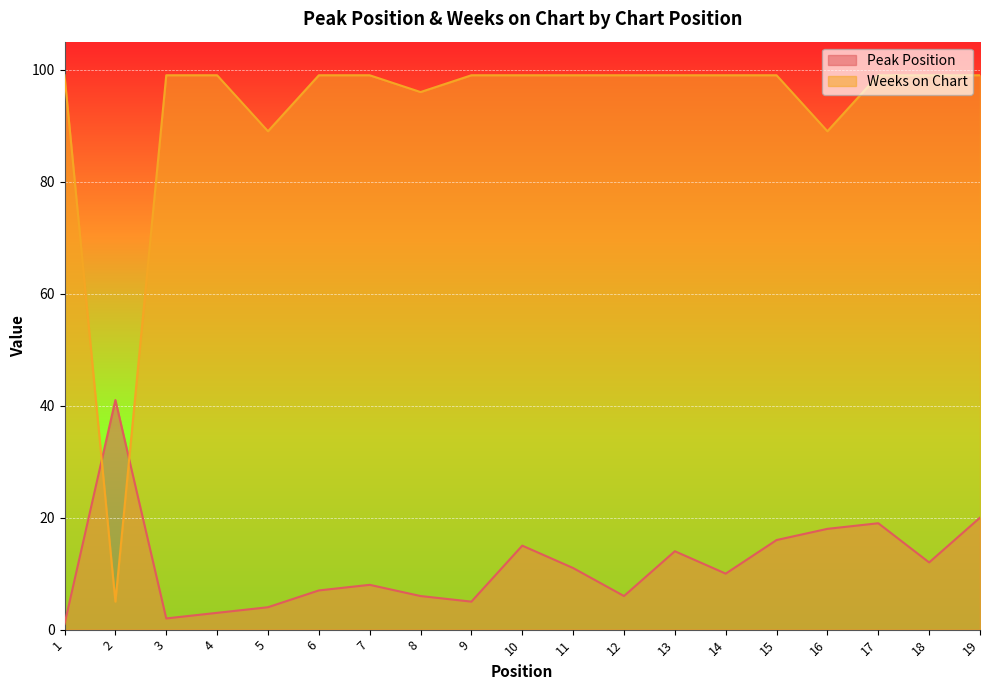

Which series ends up on top after the final intersection of Peak Position and Weeks on Chart?

Weeks on Chart